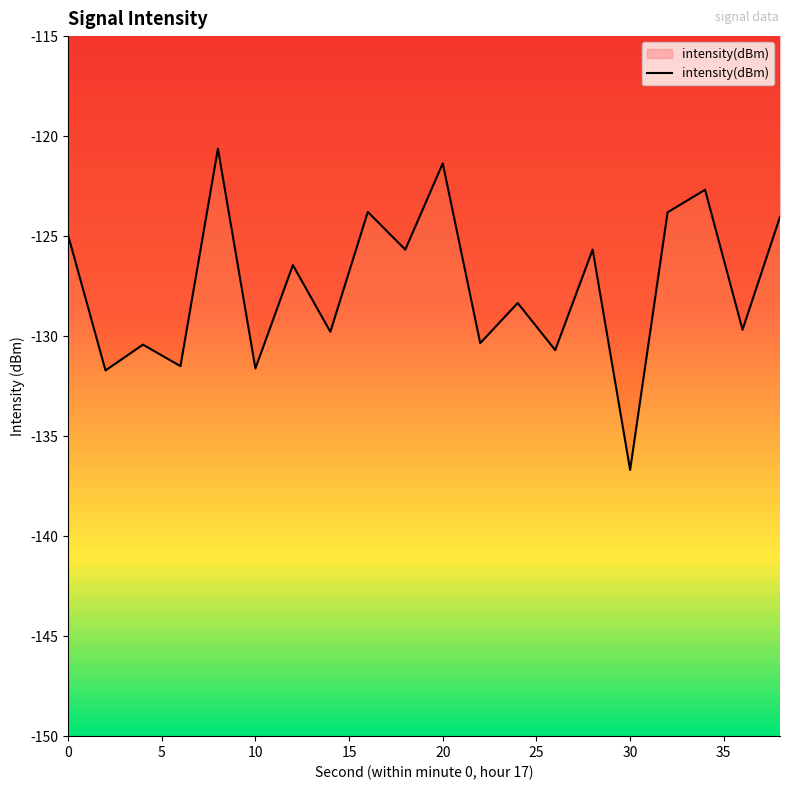

What is the difference between the maximum and minimum values?

16.1